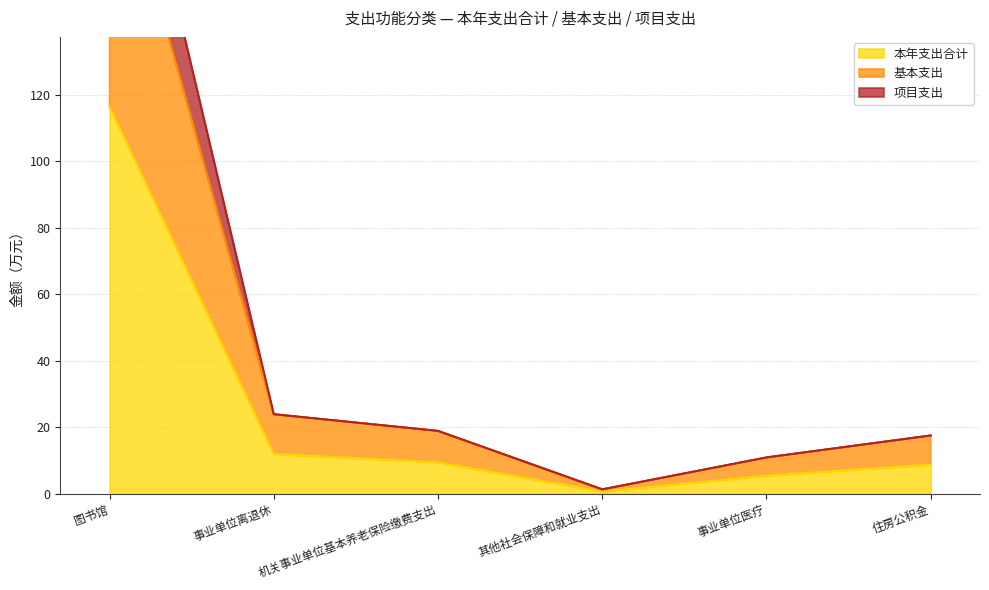

Does the chart display data point markers on the line(s)?

No